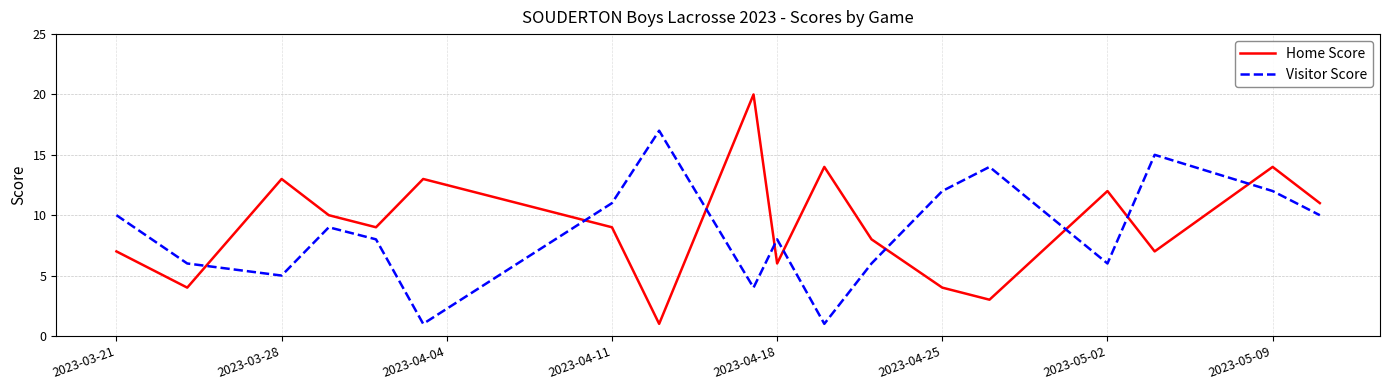

How many interior local peaks does the Visitor Score series have?

5